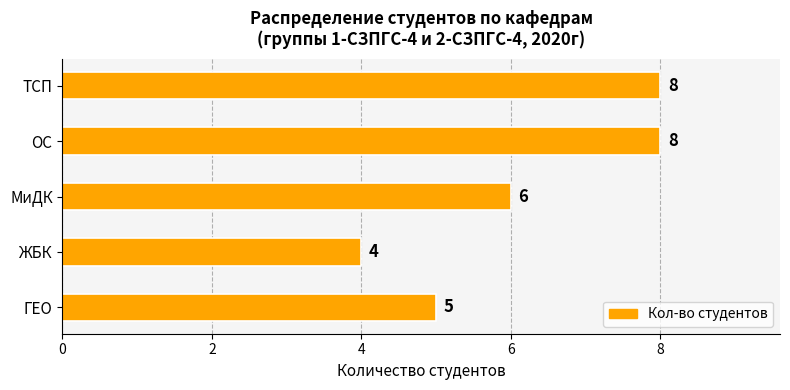

Between ОС and ГЕО, which is larger?

ОС